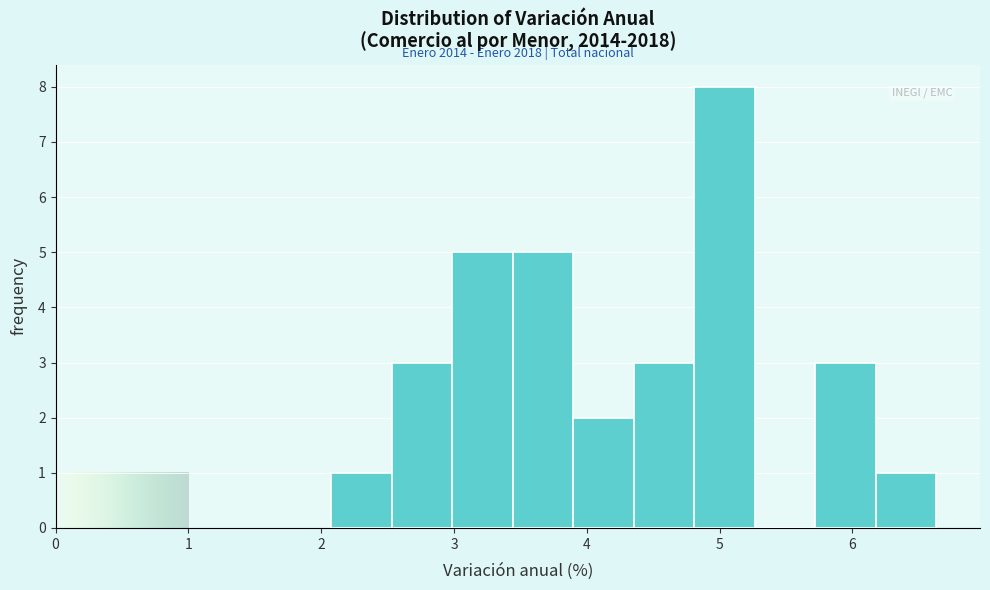

Over which range of the x-axis is the bar tallest?

4.8 to 5.3